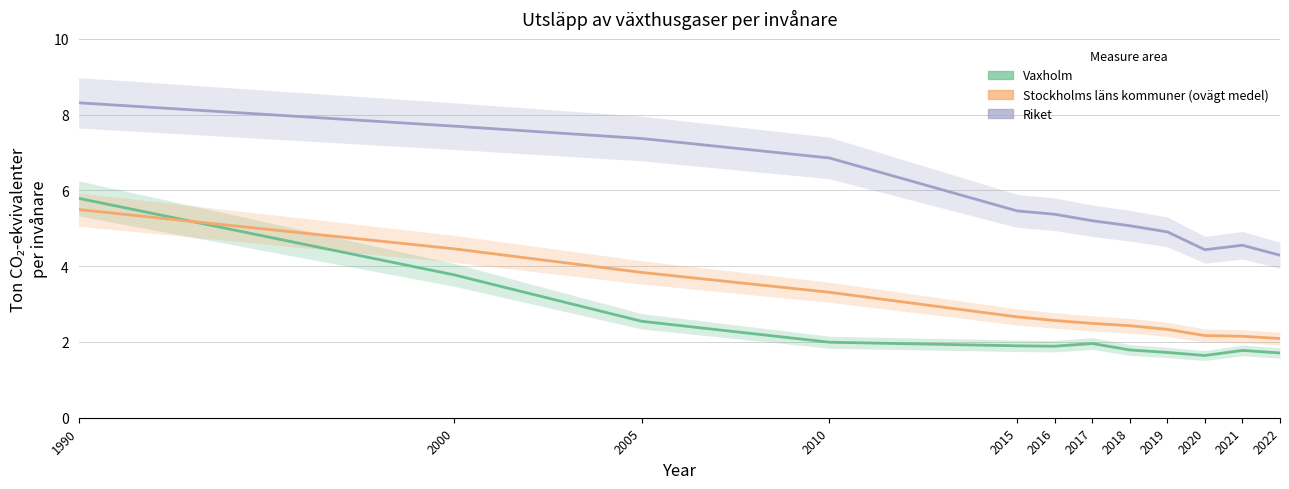

Is it true that Stockholms läns kommuner (ovägt medel) equals 1.2 at 2022?

False